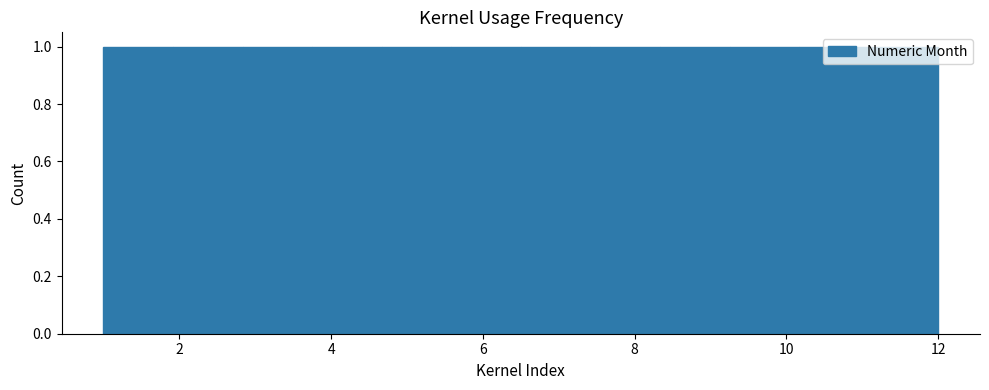

How tall is the bar that spans 2.8 to 3.8 on the x-axis? Neither the bar edges nor the heights are printed on the chart, so give them approximately, as read against the axes.

1